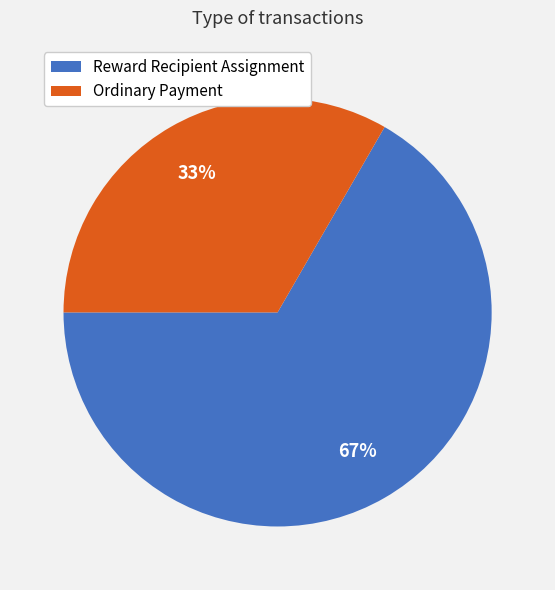

How many slices are in this pie chart?

2